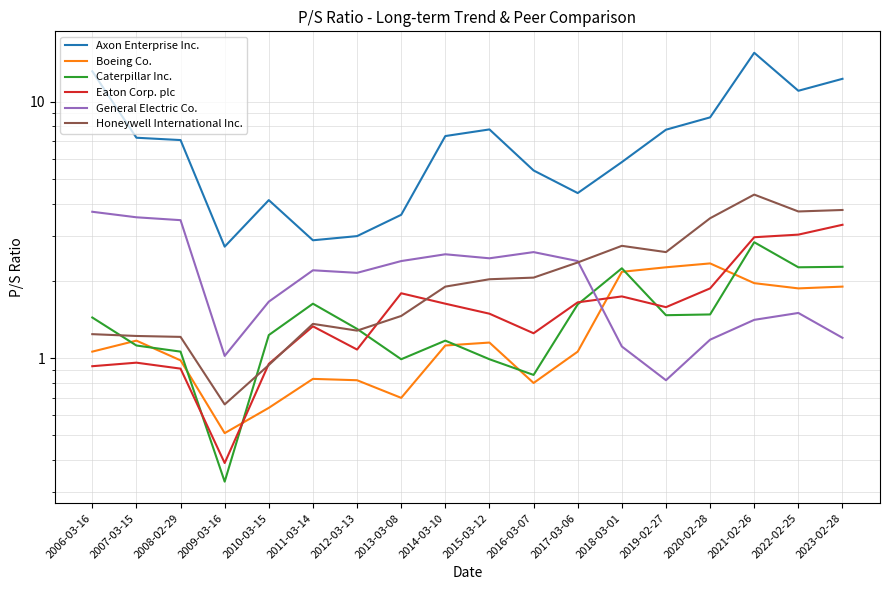

Which series changed the most between 2014-03-10 and 2021-02-26?

Axon Enterprise Inc.